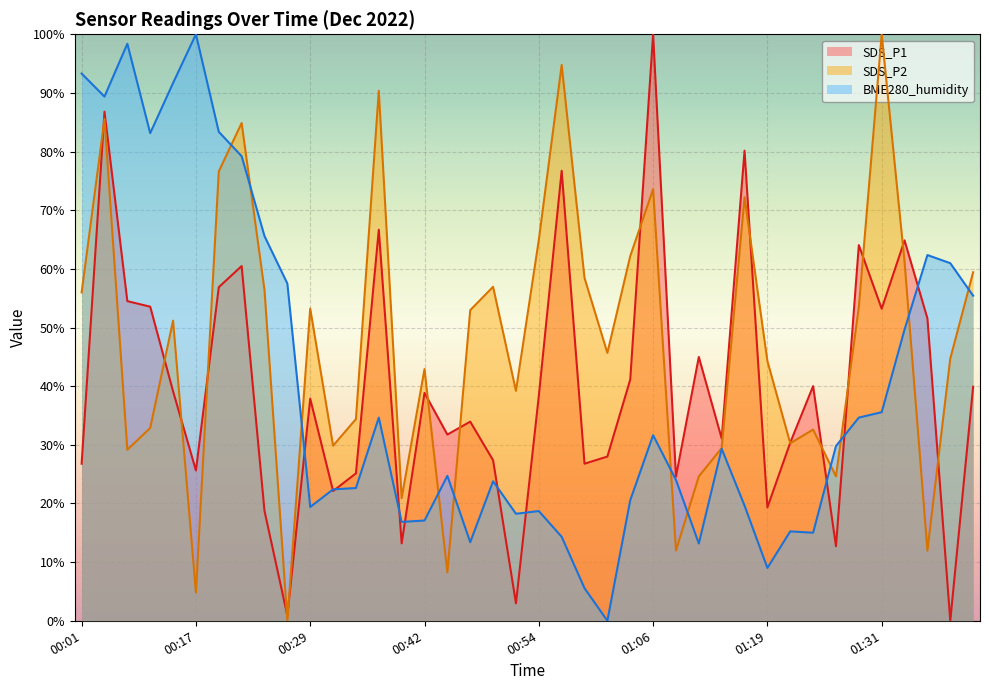

True or false: SDS_P2 and BME280_humidity cross at least once.

True